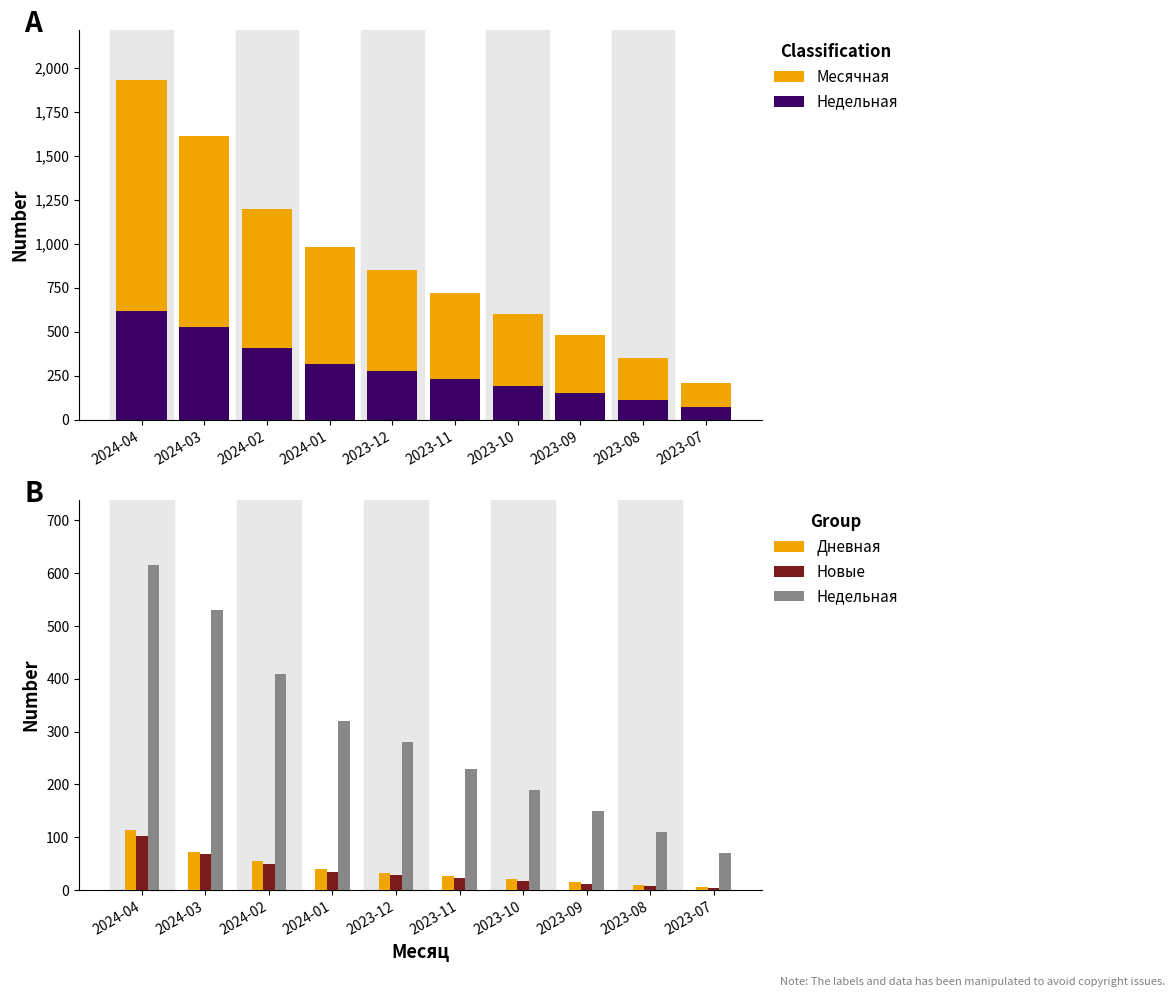

At which category is the sum across all series the highest?

2024-04